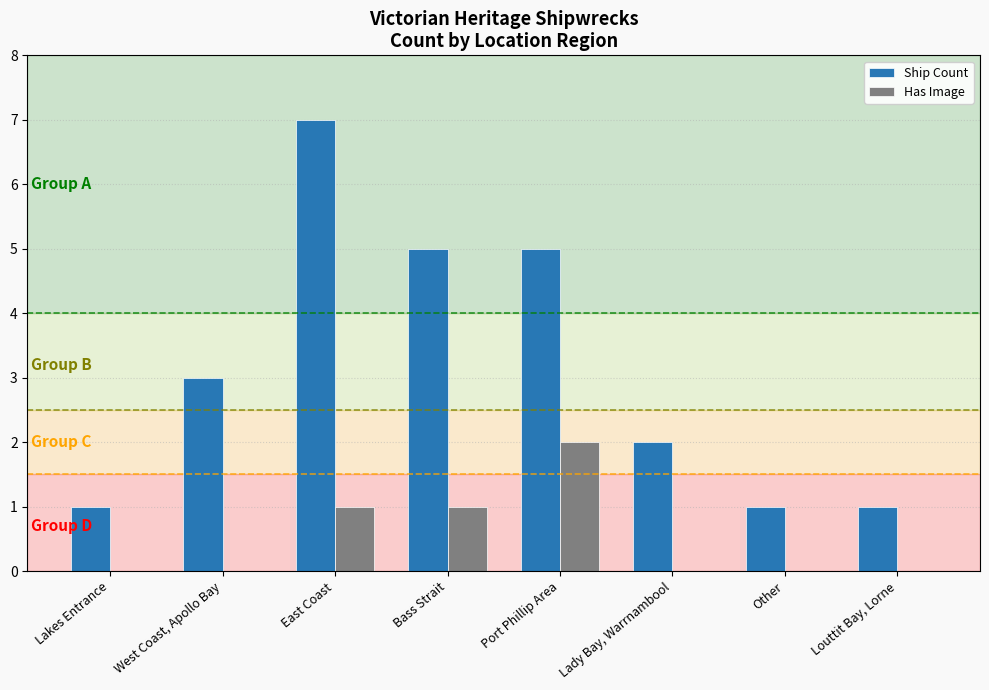

What is the maximum value for Ship Count?

7